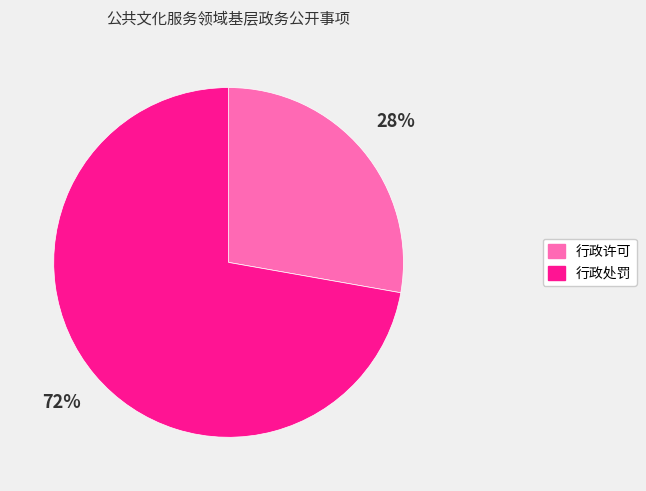

To the nearest percent, what is the average slice percentage?

50%